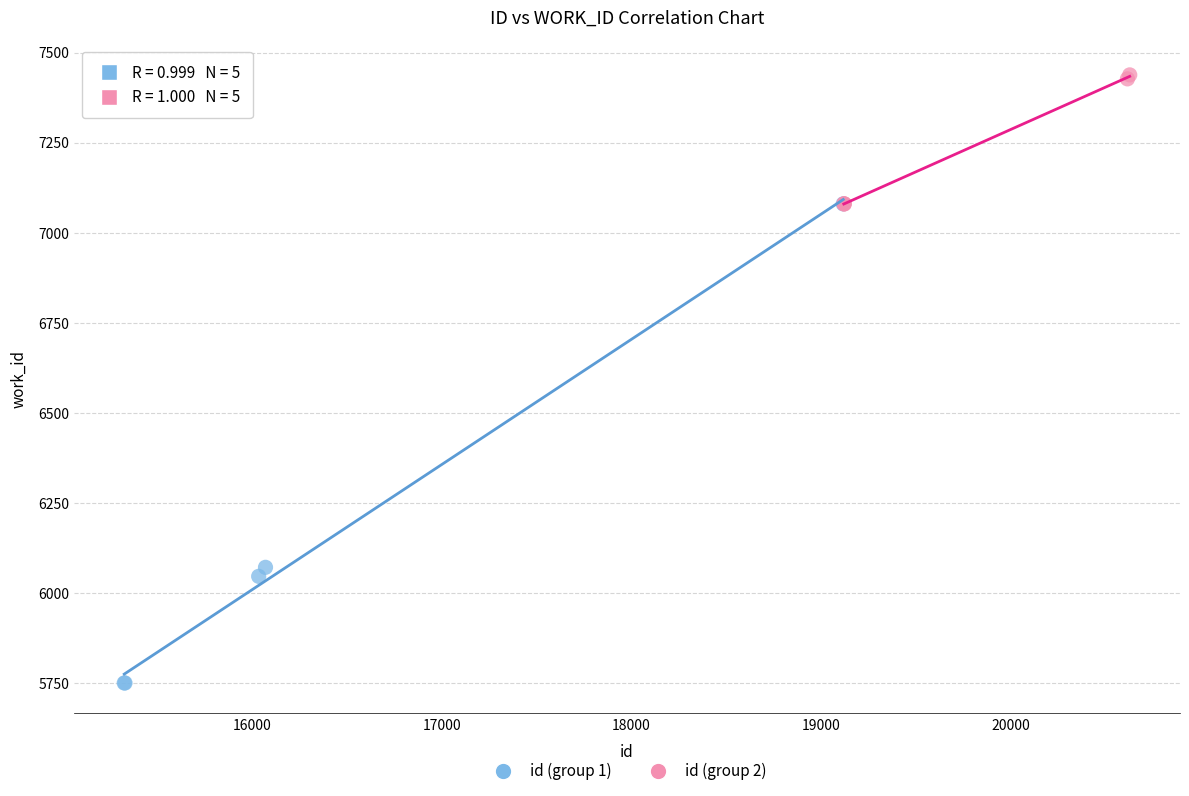

Which series reaches the maximum Y coordinate?

id (group 2)